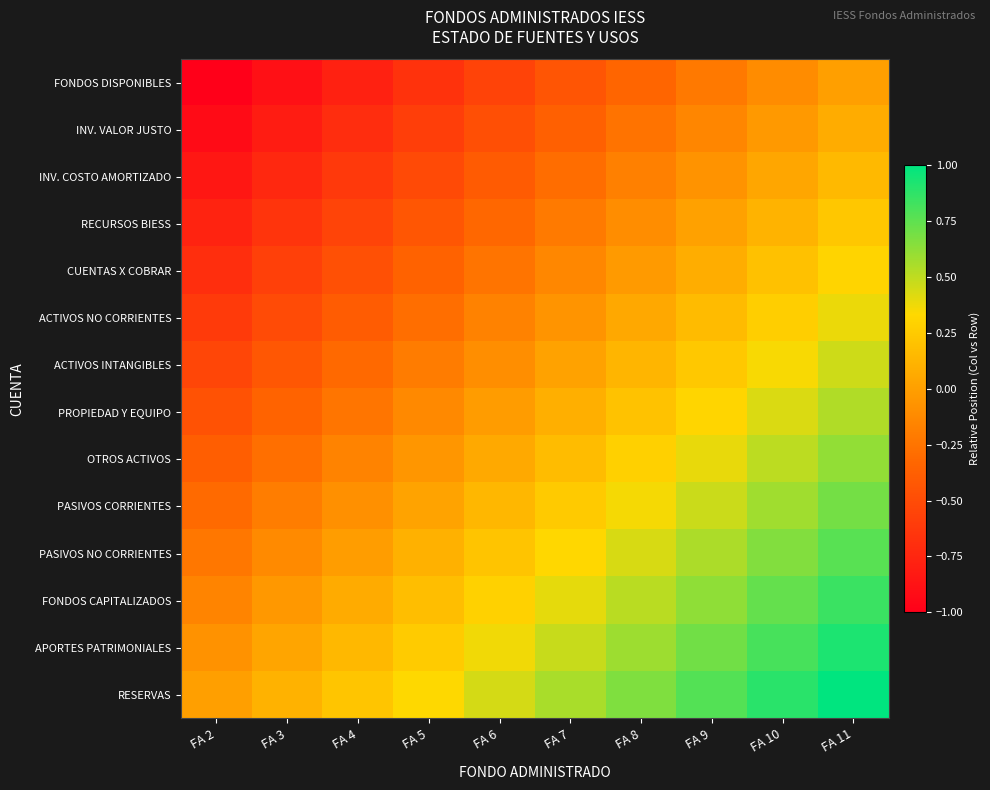

At which category is the sum across all series the highest?

FA 11